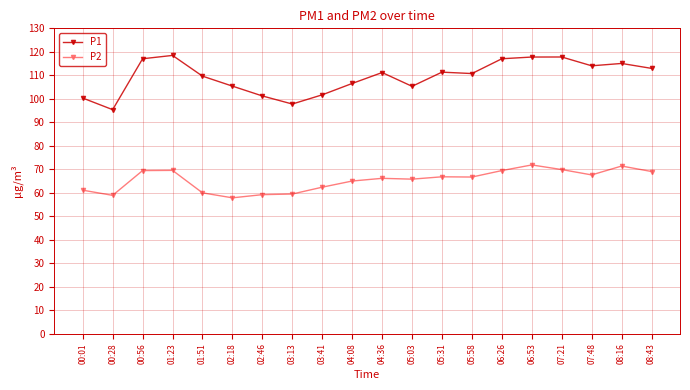

What is the sum of all P1 values?

2186.8